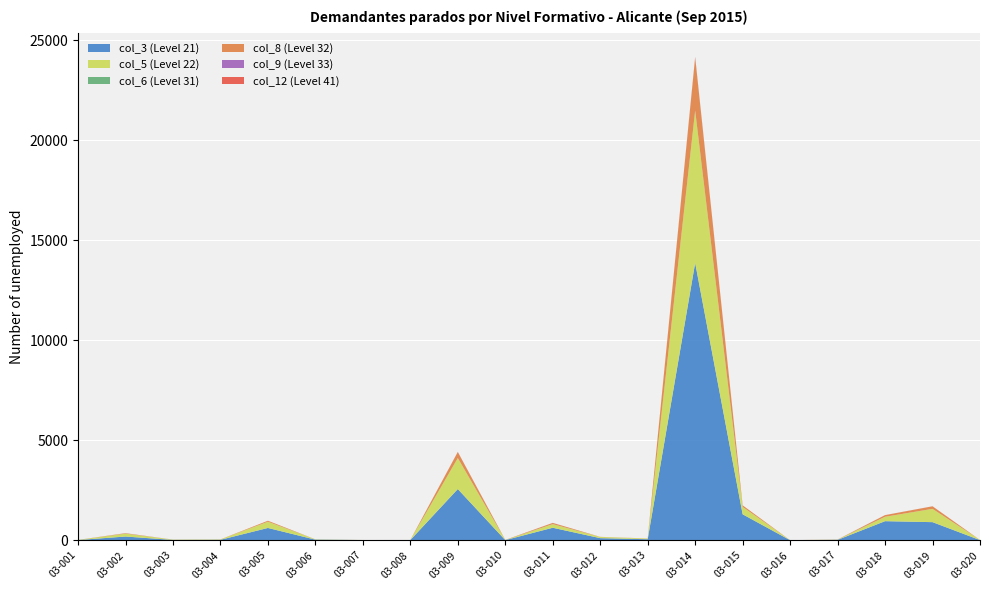

Reading left to right, extract all data points from this chart.

col_3 (Level 21): 9	185	15	21	614	28	10	8	2559	7	624	104	50	13864	1296	1	19	953	904	7
col_5 (Level 22): 6	144	15	17	312	16	0	2	1549	6	179	58	33	7601	370	1	12	219	664	7
col_6 (Level 31): 1	0	0	0	0	0	0	0	2	0	2	0	0	16	0	0	0	0	0	0
col_8 (Level 32): 1	22	0	4	49	0	1	0	302	2	61	7	6	2651	78	1	2	83	128	0
col_9 (Level 33): 0	3	2	0	0	2	0	2	3	2	2	0	0	17	0	0	4	2	1	0
col_12 (Level 41): 0	0	0	0	0	0	0	0	1	0	0	0	0	14	0	0	0	0	1	0